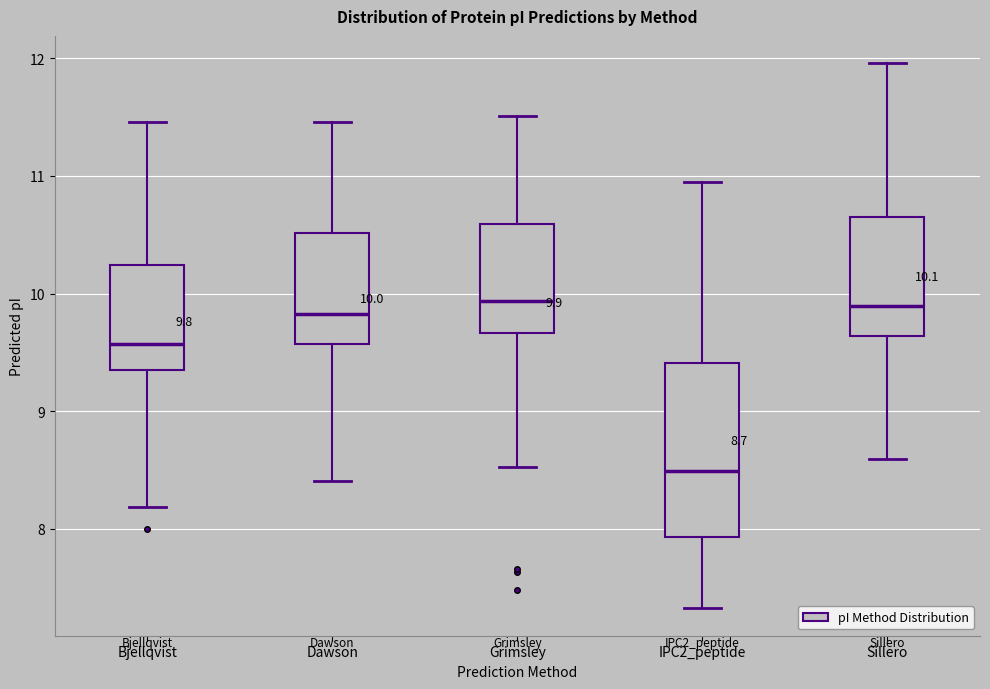

Comparing the boxes themselves (not the whiskers), which one is the tallest?

IPC2_peptide